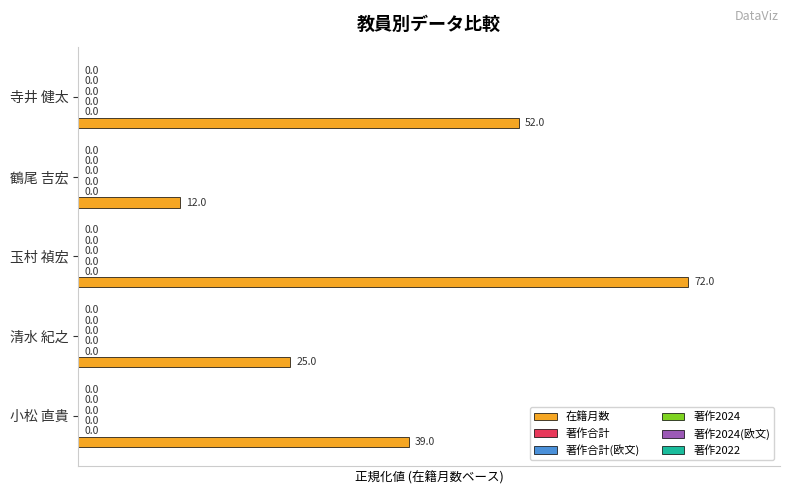

Are the bars horizontal?

Yes